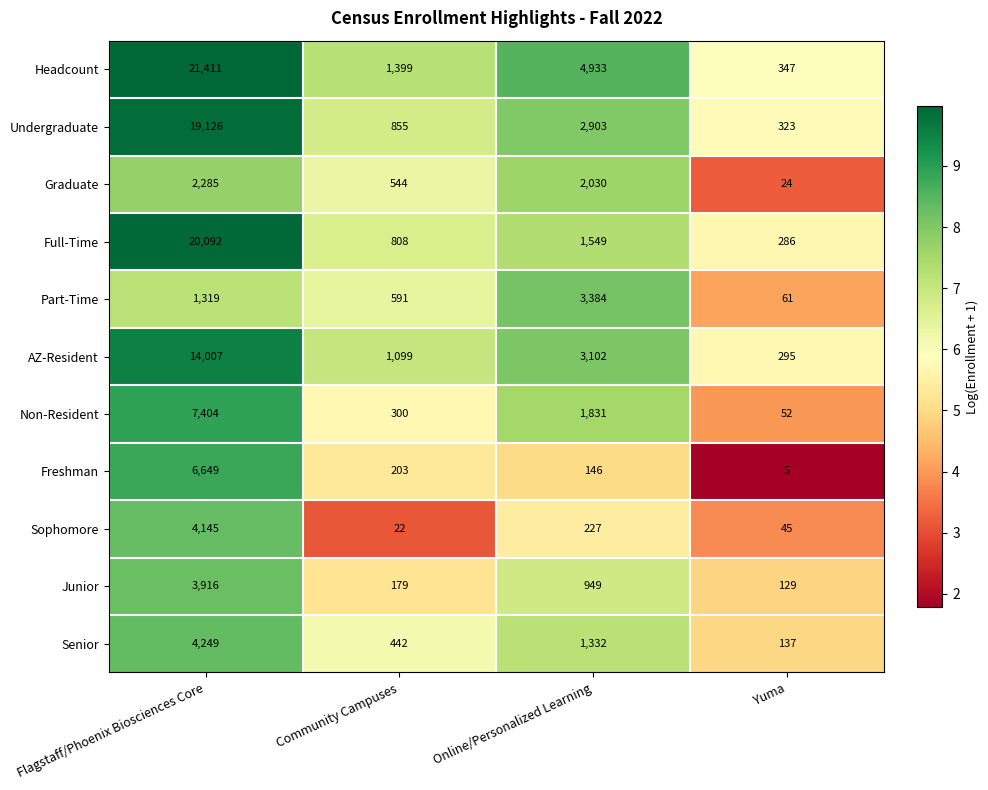

What is the greatest value displayed?

21411